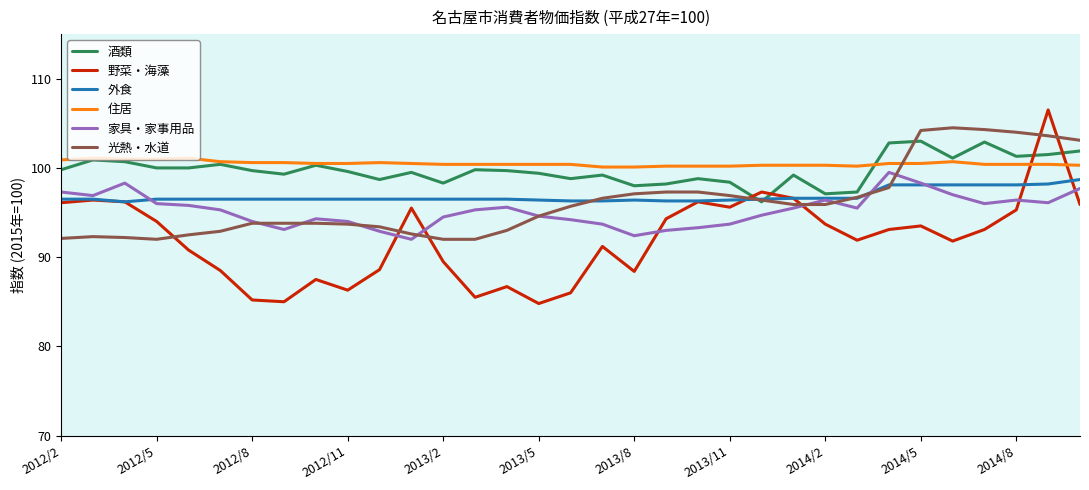

Which series has the largest range (max minus min)?

野菜・海藻